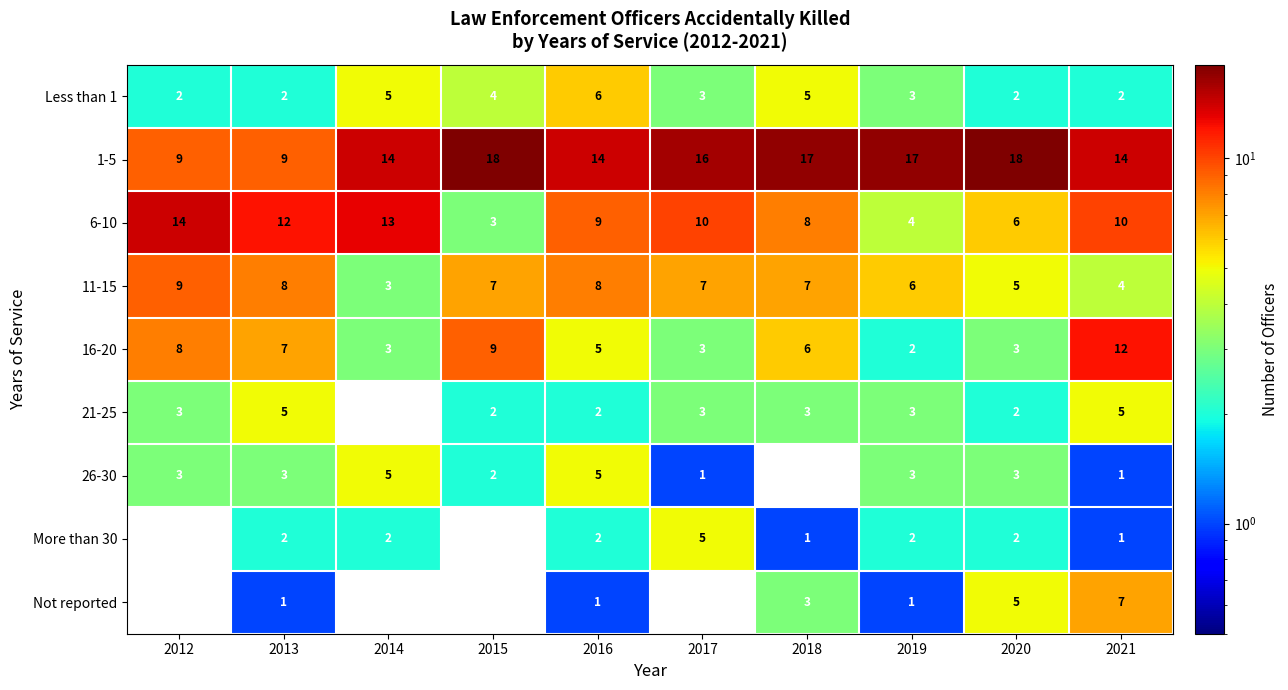

Is the value of 16-20 at 2019 greater than the value of 21-25 at 2014?

Yes